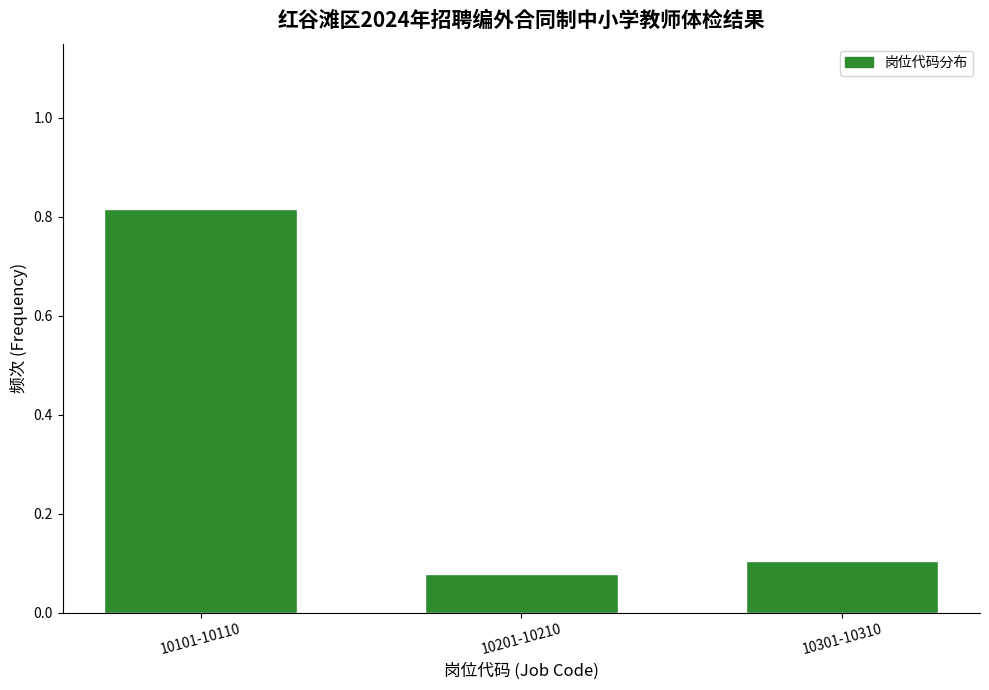

At which category does the chart reach its peak across all series?

10101-10110